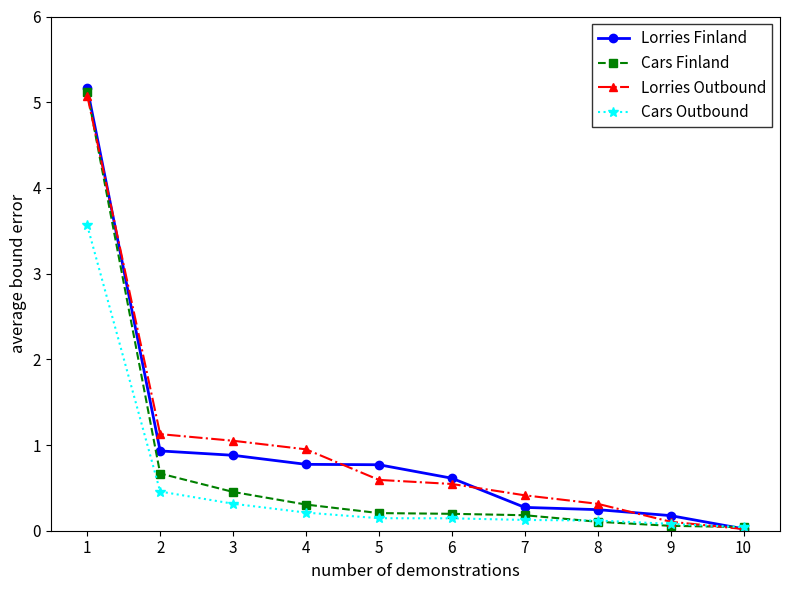

Reading left to right, list all the values displayed in this chart.

Lorries Finland: 5.2	0.9	0.9	0.8	0.8	0.6	0.3	0.2	0.2	0.0
Cars Finland: 5.1	0.7	0.5	0.3	0.2	0.2	0.2	0.1	0.1	0.0
Lorries Outbound: 5.1	1.1	1.0	0.9	0.6	0.5	0.4	0.3	0.1	0.0
Cars Outbound: 3.6	0.5	0.3	0.2	0.1	0.1	0.1	0.1	0.1	0.0